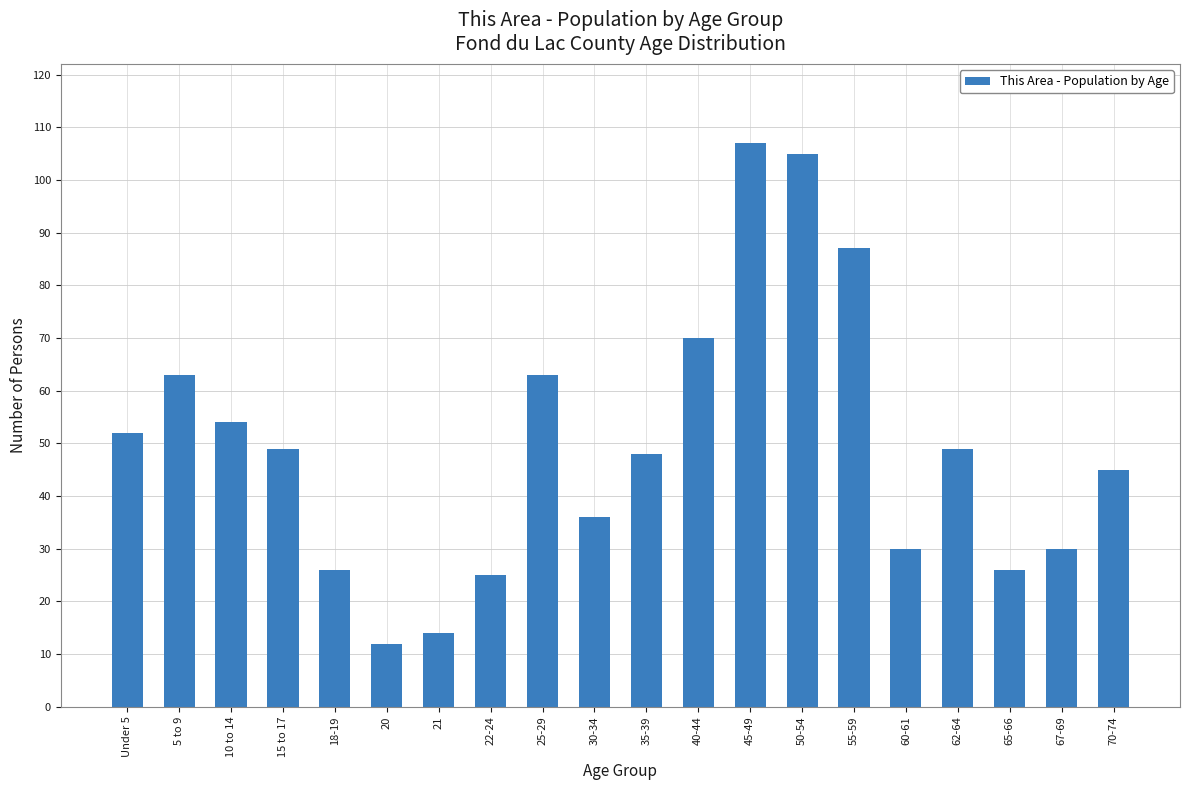

Reading right to left, extract all data points from this chart.

45	30	26	49	30	87	105	107	70	48	36	63	25	14	12	26	49	54	63	52